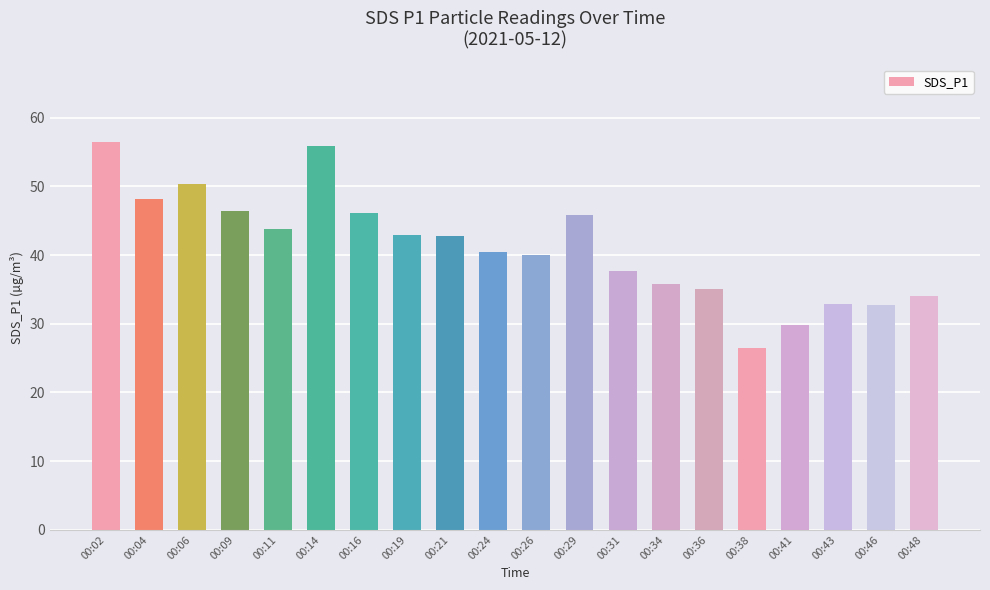

What is the value of the 18th bar from the left?

32.9